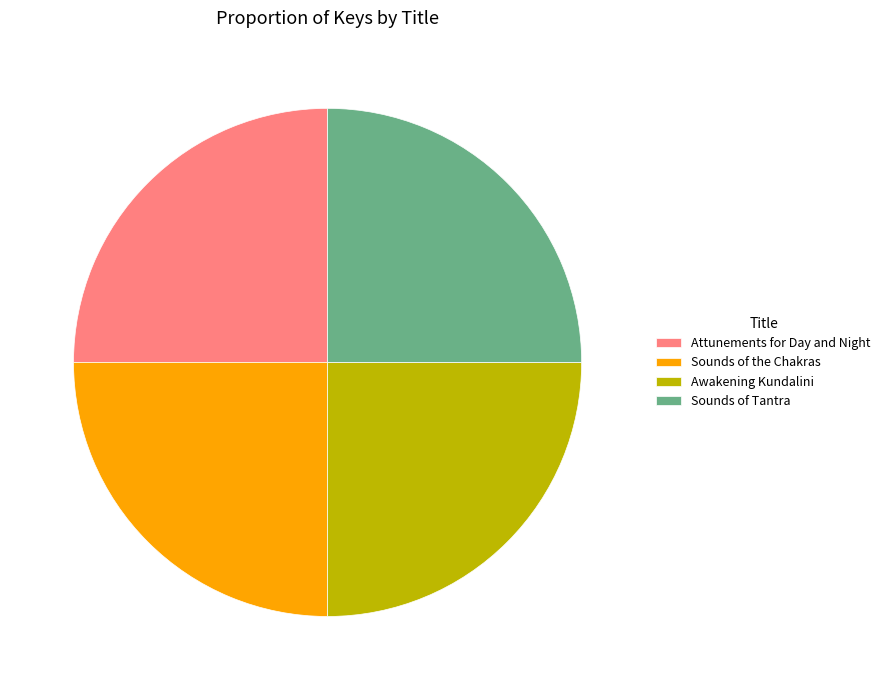

True or false: Awakening Kundalini accounts for 25% of the total.

True